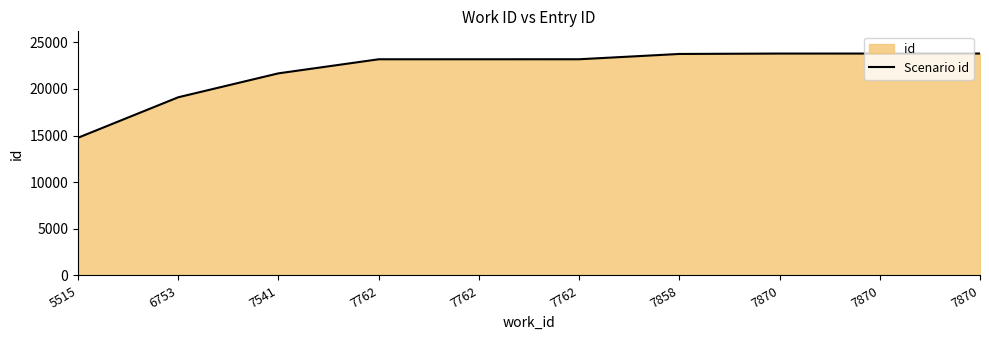

Reading left to right, list all the values displayed in this chart.

14764	19103	21668	23176	23177	23178	23746	23789	23790	23792